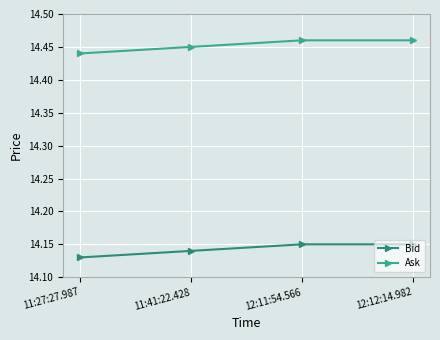

How many lines are shown in the chart?

2